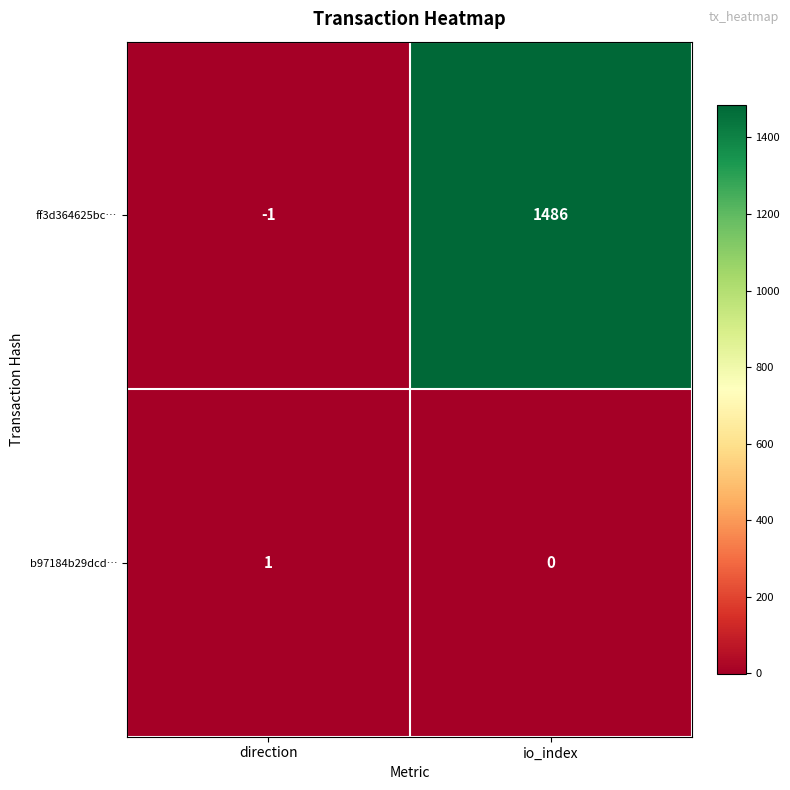

List the series in order of their peak value, highest first.

ff3d364625bc…, b97184b29dcd…